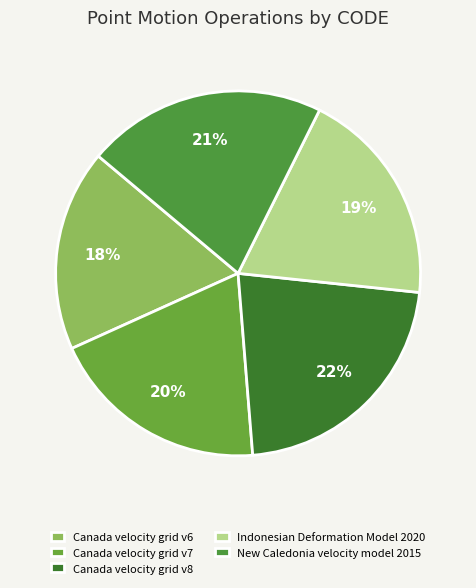

Which category has the smallest portion of the pie?

Canada velocity grid v6